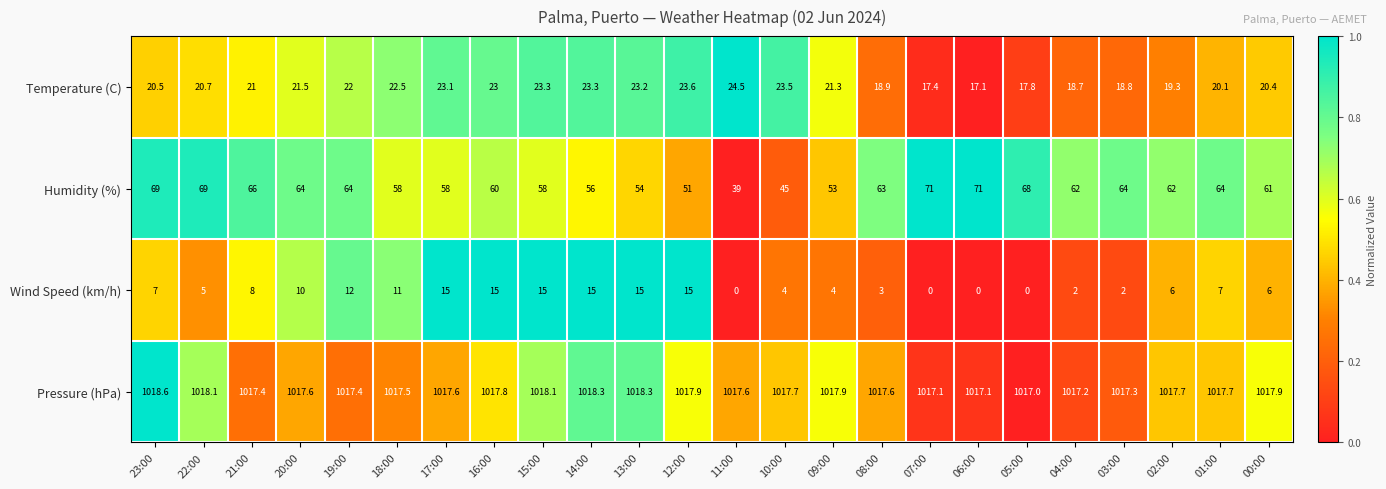

What is the difference between the maximum and second lowest values in the Humidity (%) series?

26.0